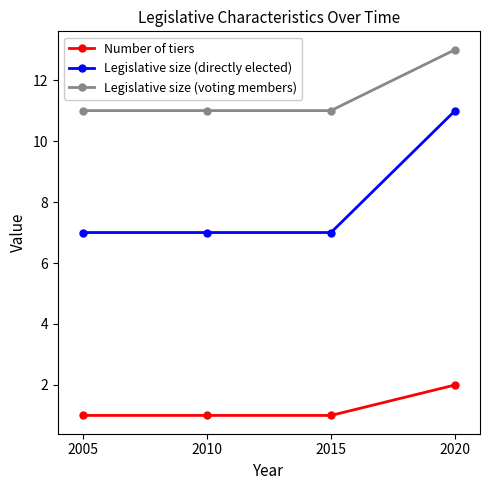

What is the sum of the Legislative size (directly elected) values at 2005 and 2015?

14